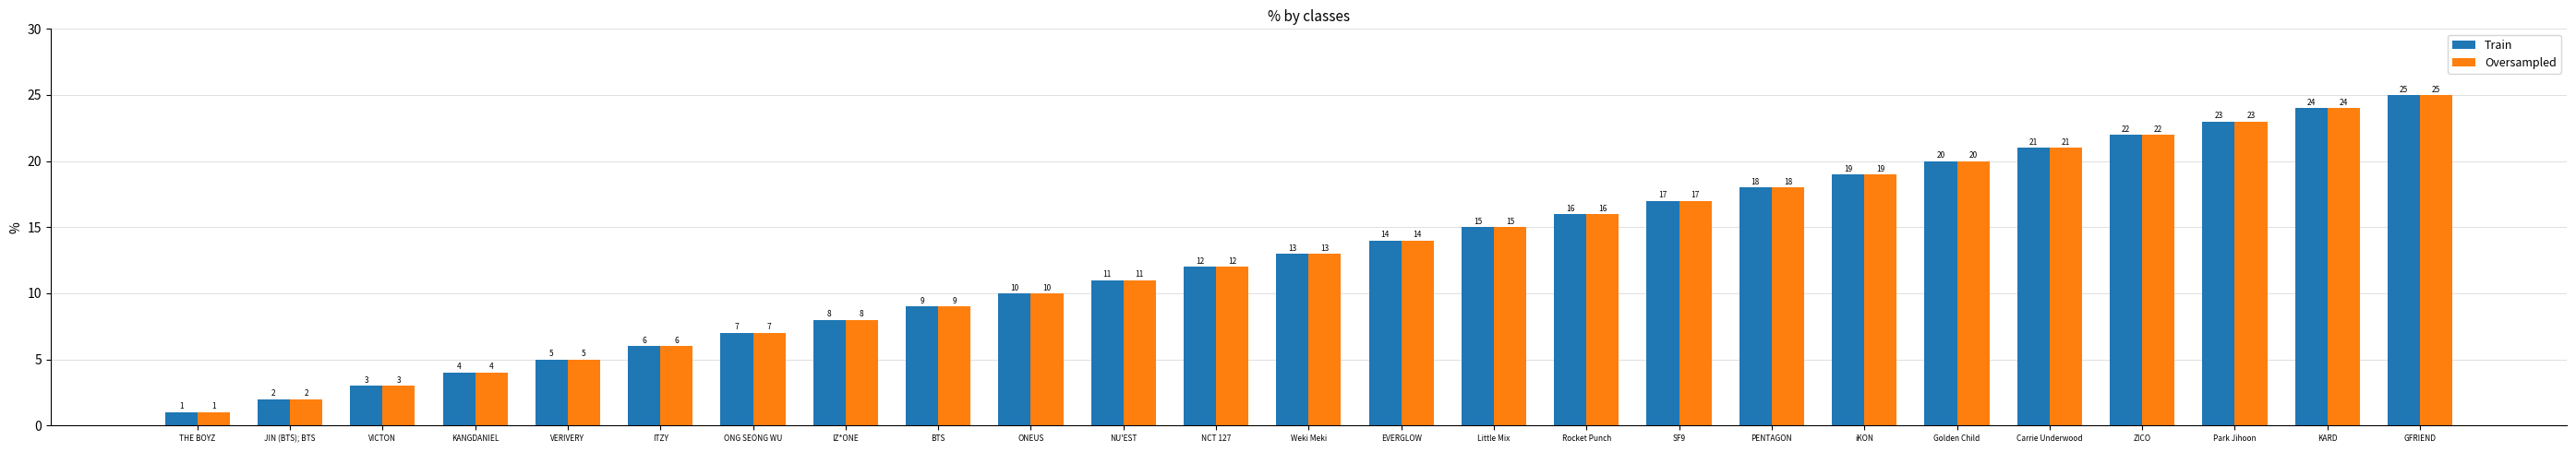

Reading left to right, extract all data points from this chart.

Train: 1	2	3	4	5	6	7	8	9	10	11	12	13	14	15	16	17	18	19	20	21	22	23	24	25
Oversampled: 1	2	3	4	5	6	7	8	9	10	11	12	13	14	15	16	17	18	19	20	21	22	23	24	25